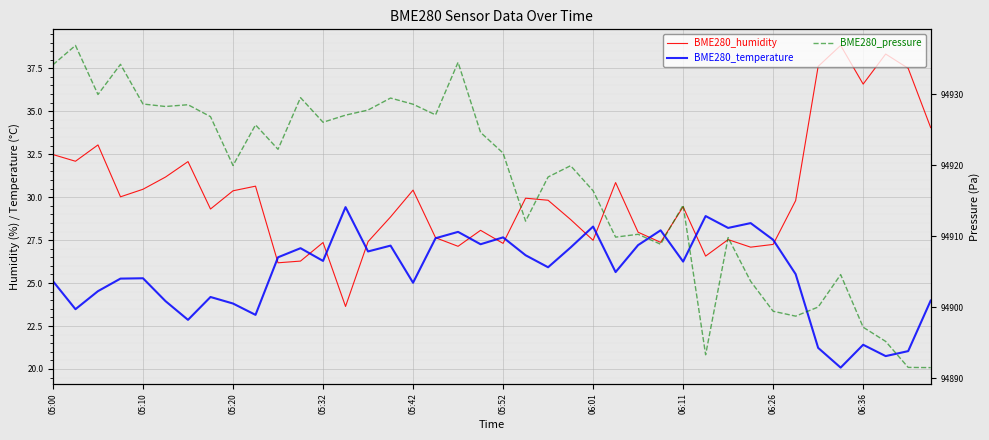

At how many categories does at least one series exceed 40164?

40